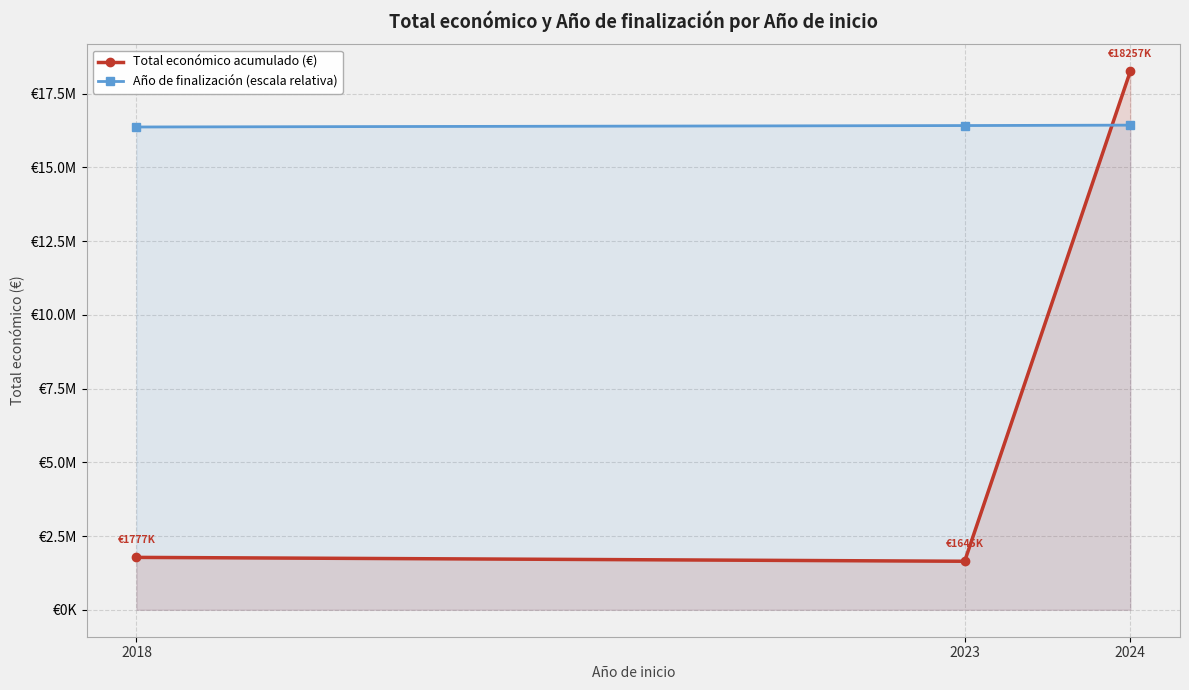

What is the value of the Total económico acumulado (€) point at the 2nd from the left?

1645624.0